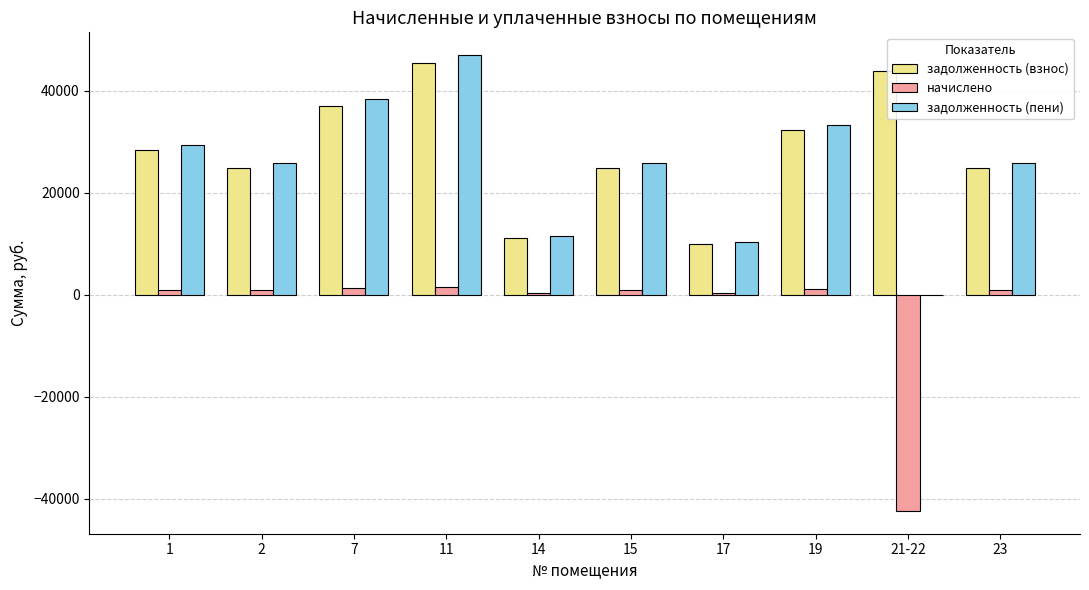

What is the sum of the задолженность (пени) values at 23 and 7?

64169.6